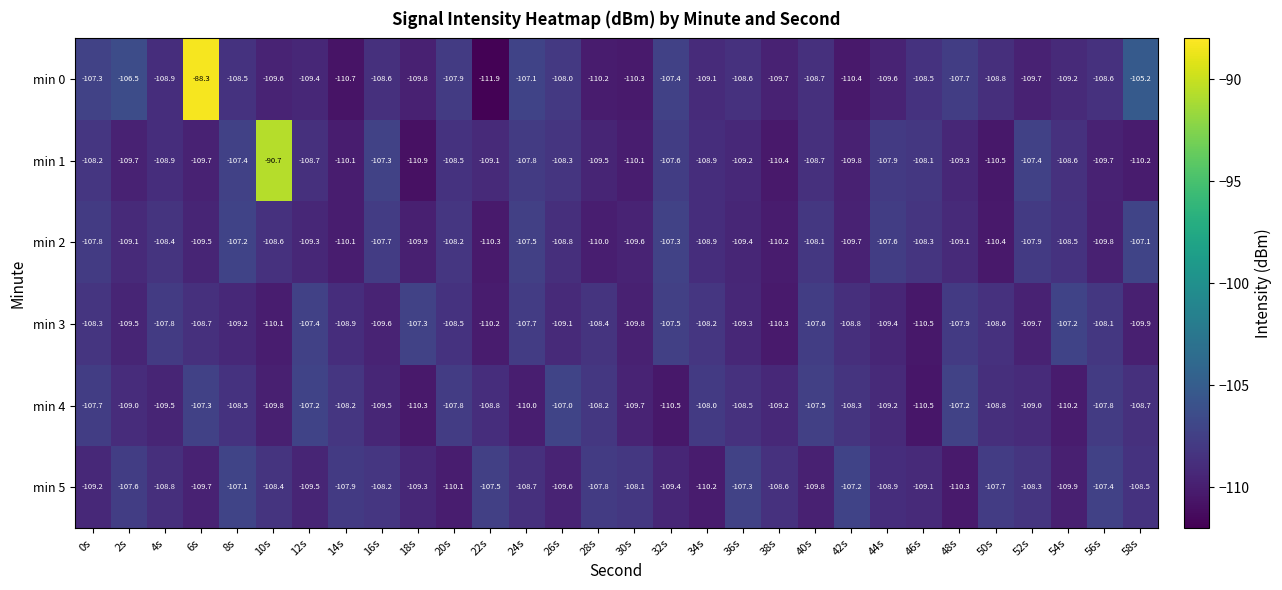

What is the difference between the maximum and minimum values in the min 1 series?

20.2